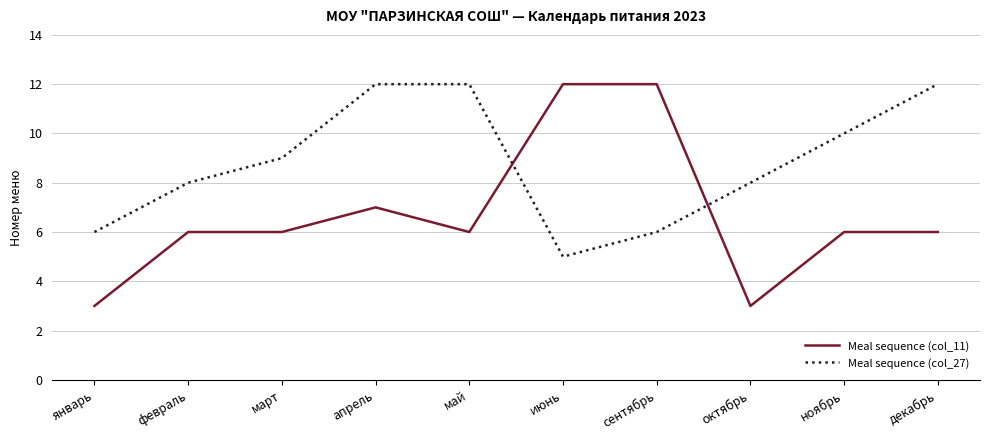

Reading right to left, what are all the values shown in this chart?

Meal sequence (col_11): 6	6	3	12	12	6	7	6	6	3
Meal sequence (col_27): 12	10	8	6	5	12	12	9	8	6